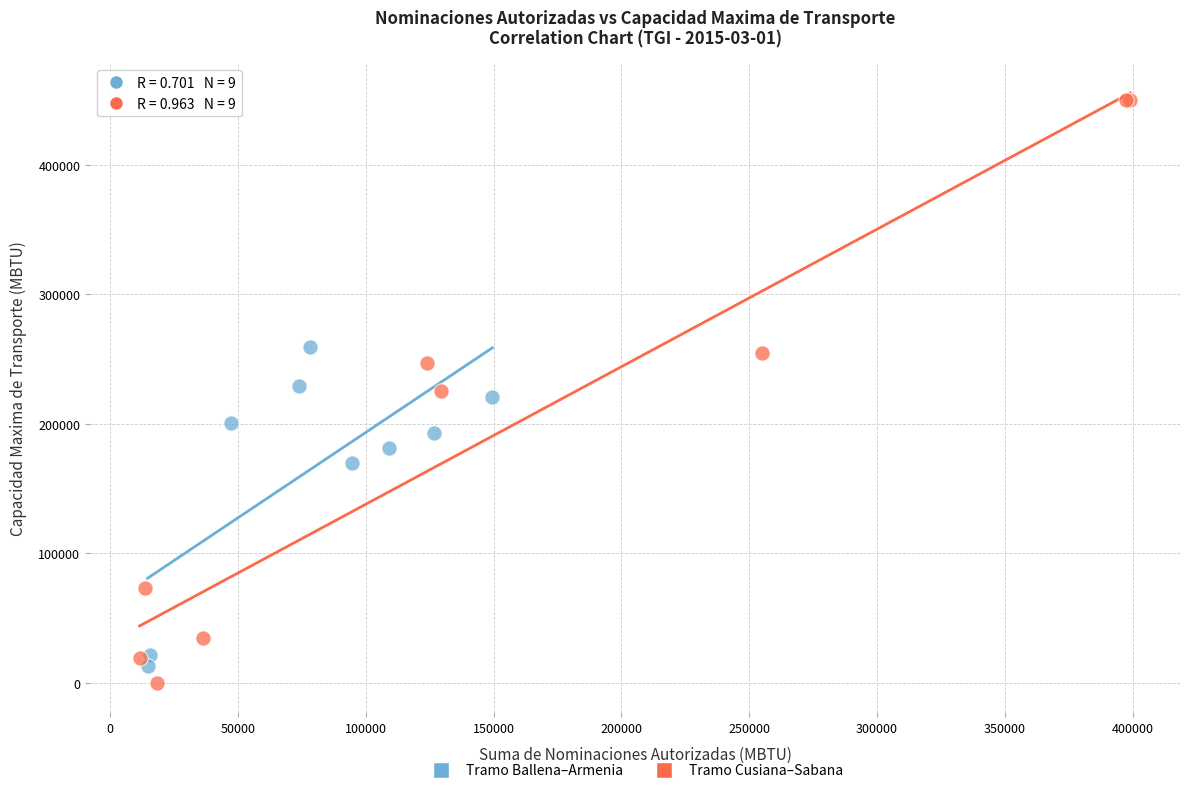

Which series contains the highest Y value?

Tramo Cusiana–Sabana